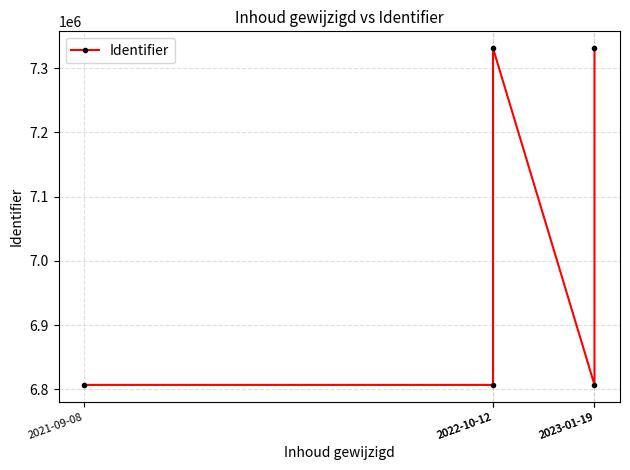

Approximately how many times larger is the value at 2021-09-08 compared to 2023-01-19?

1.0